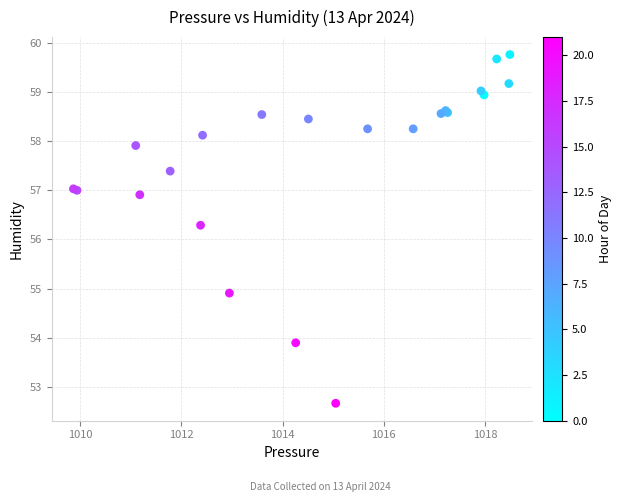

What Y value in the scatter plot is closest to 56?

56.3